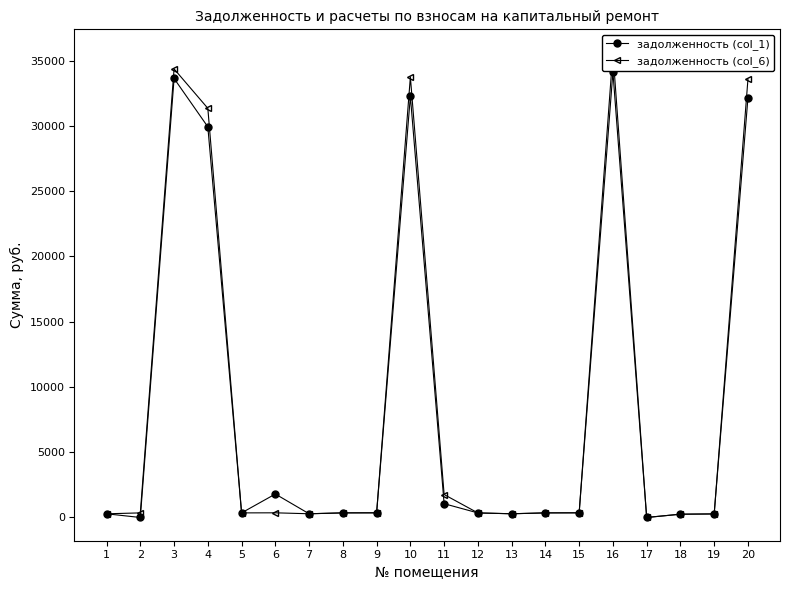

How many interior local peaks does the задолженность (col_6) series have?

4